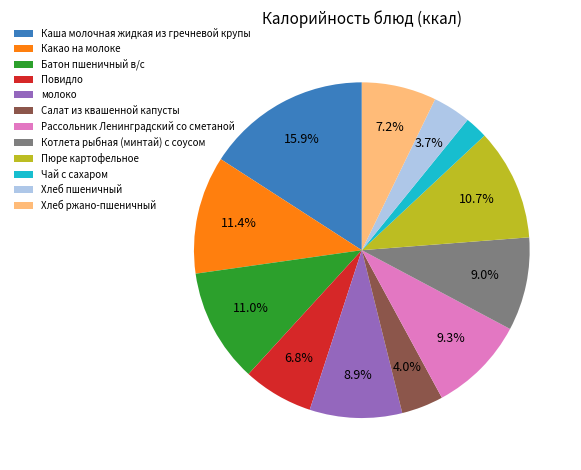

Is the sum of молоко and Чай с сахаром greater than half?

No